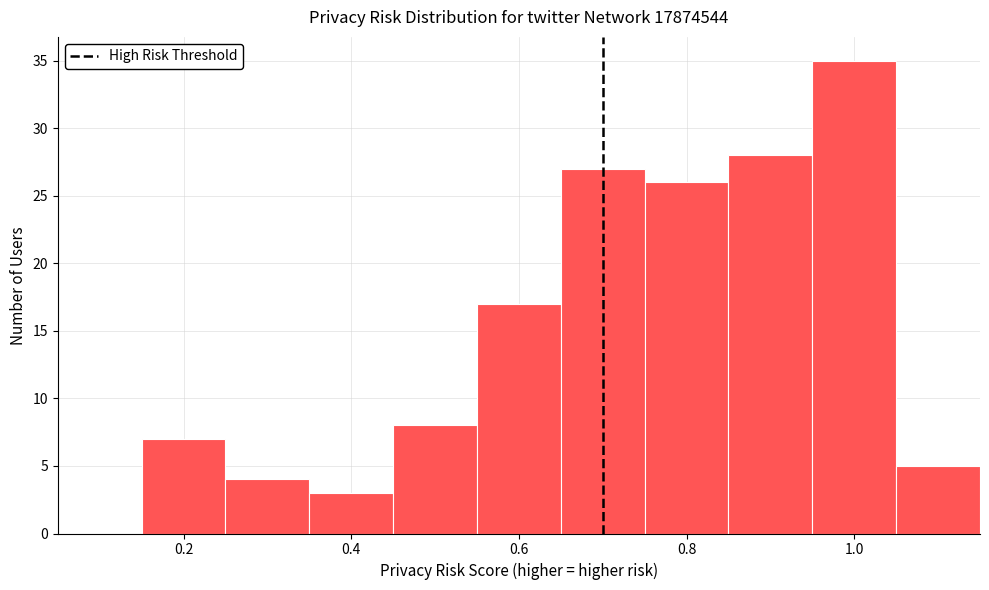

Reading left to right, transcribe this chart: for each bar, give the range it covers on the x-axis and its height. Neither the bar edges nor the heights are printed on the chart, so give them approximately, as read against the axes.

0.05 to 0.15: 0
0.15 to 0.25: 7
0.25 to 0.35: 4
0.35 to 0.45: 3
0.45 to 0.55: 8
0.55 to 0.65: 17
0.65 to 0.75: 27
0.75 to 0.85: 26
0.85 to 0.95: 28
0.95 to 1.05: 35
1.05 to 1.15: 5